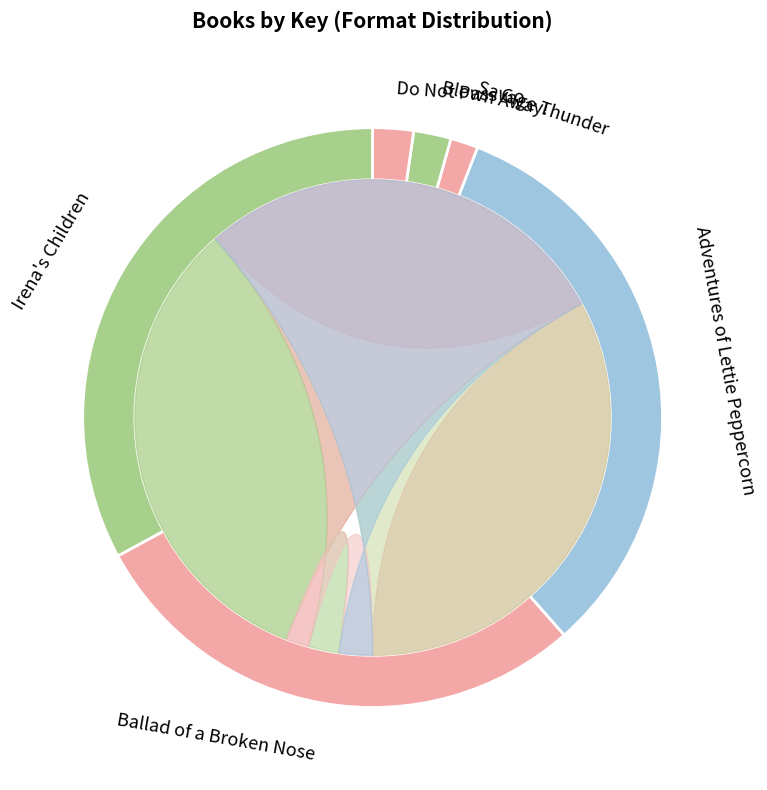

Is there a majority slice in this chart?

No